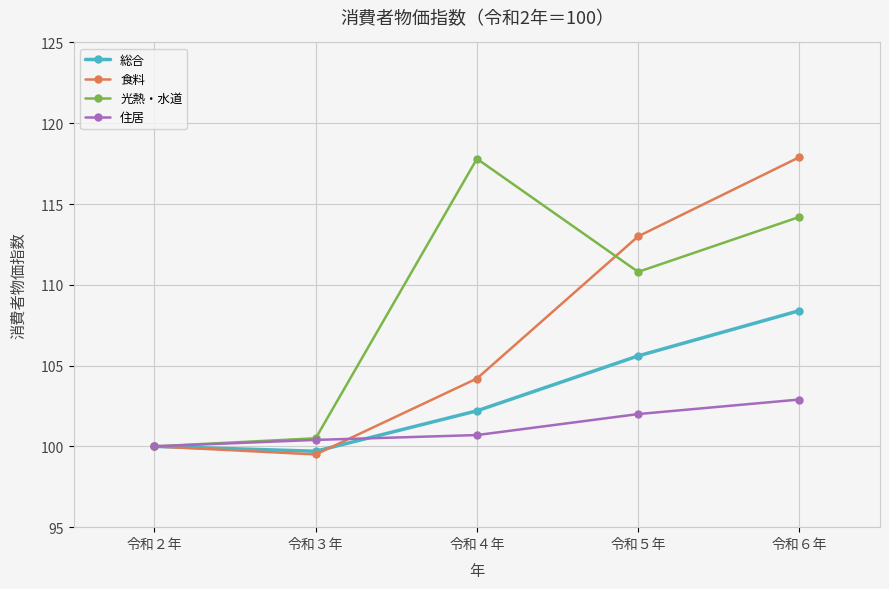

What is the average value of the 光熱・水道 series?

108.7